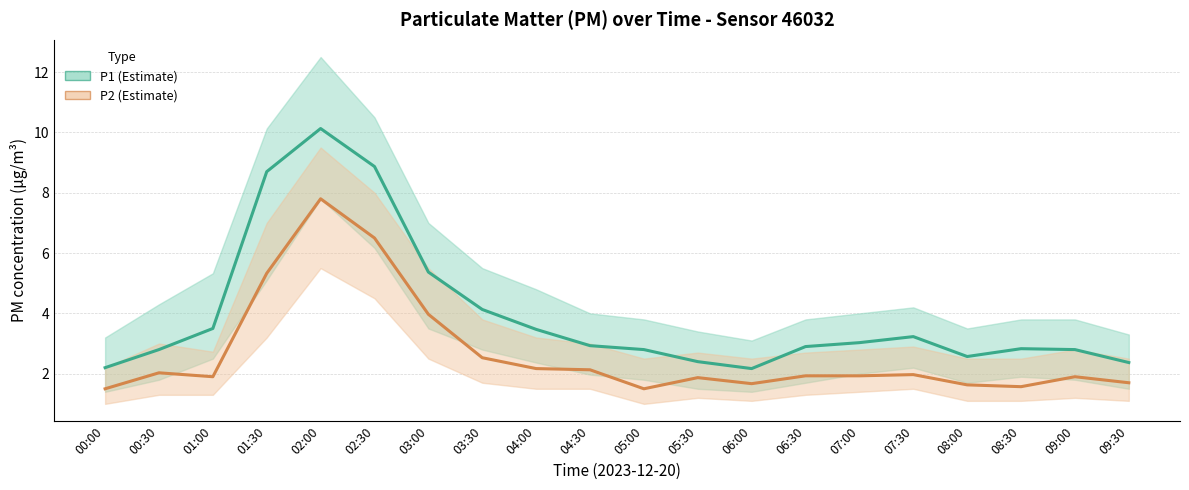

The value of P2 (Estimate) at 07:00 is 1.9. True or false?

True